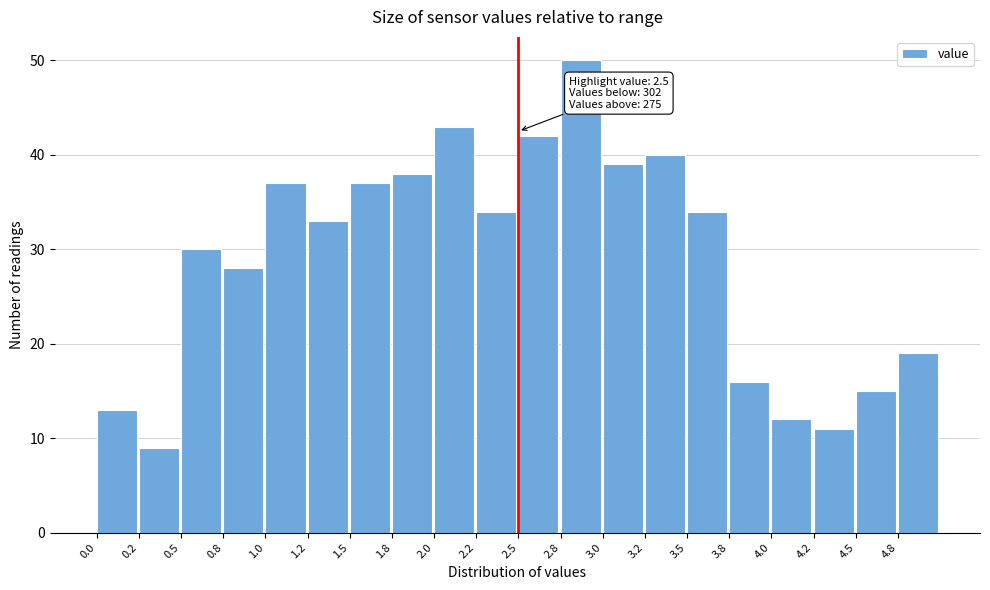

Over which range of the x-axis is the bar tallest?

2.75 to 3.00